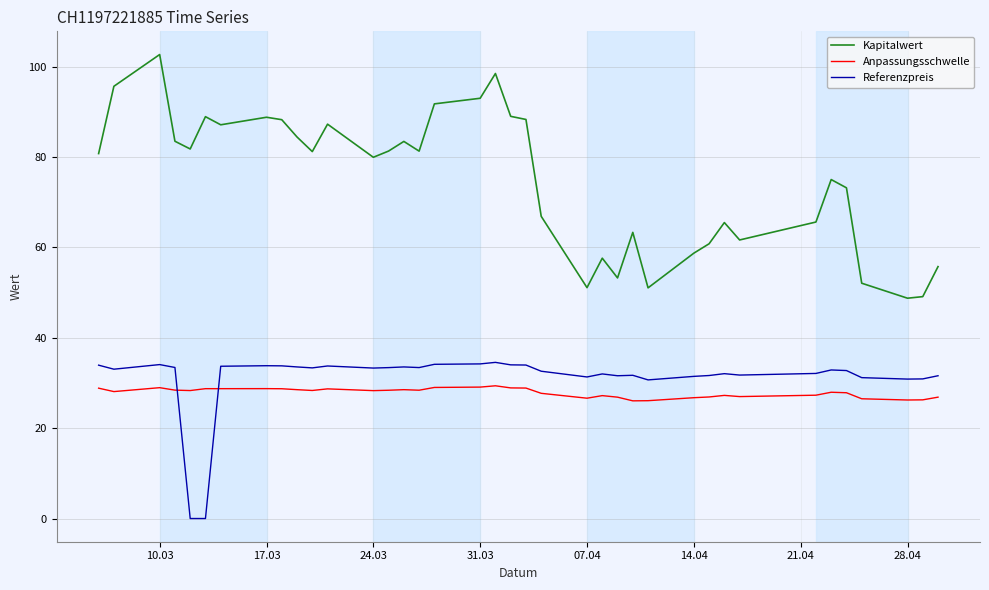

Which series has the largest range (max minus min)?

Kapitalwert